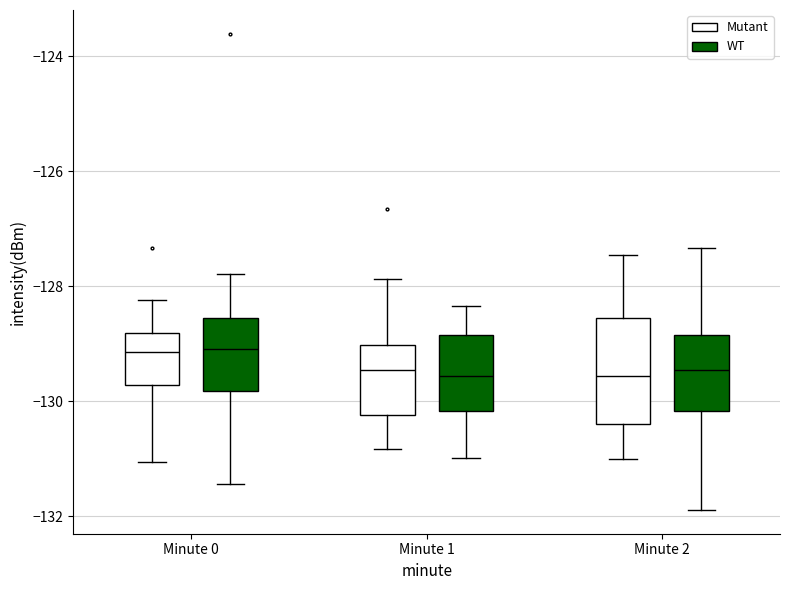

Where is the lower edge of the box for Minute 1 (WT) on the y-axis? The values are not printed on the chart, so give them approximately, as read against the axis.

-130.2